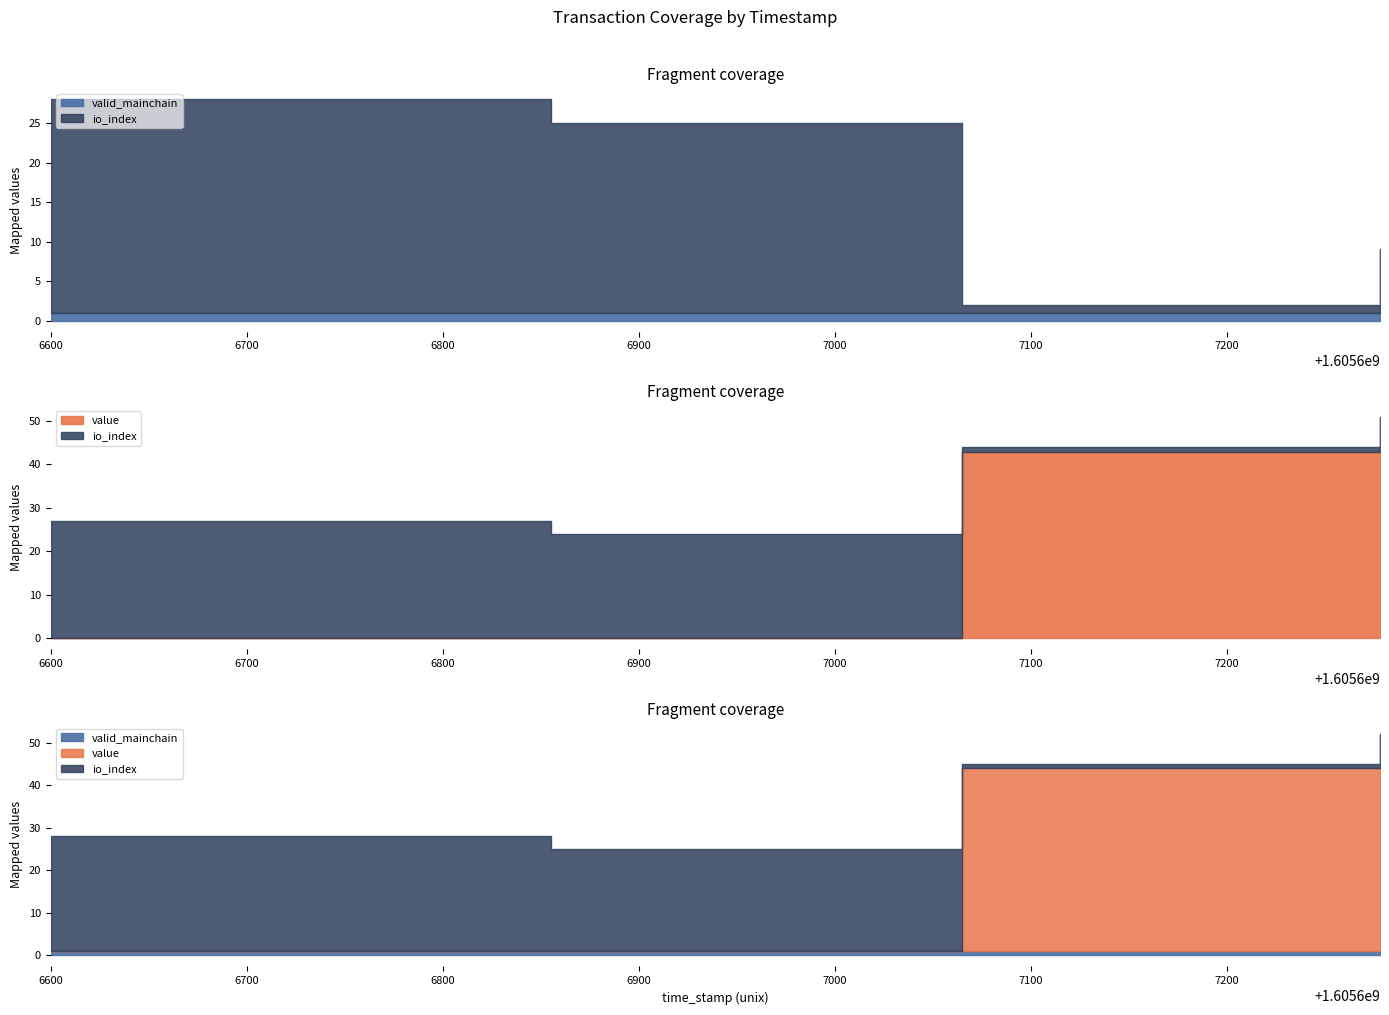

True or false: valid_mainchain and io_index cross at least once.

False